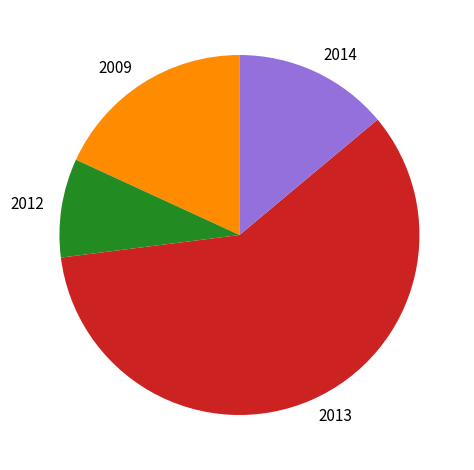

Count the number of slices in the pie.

4